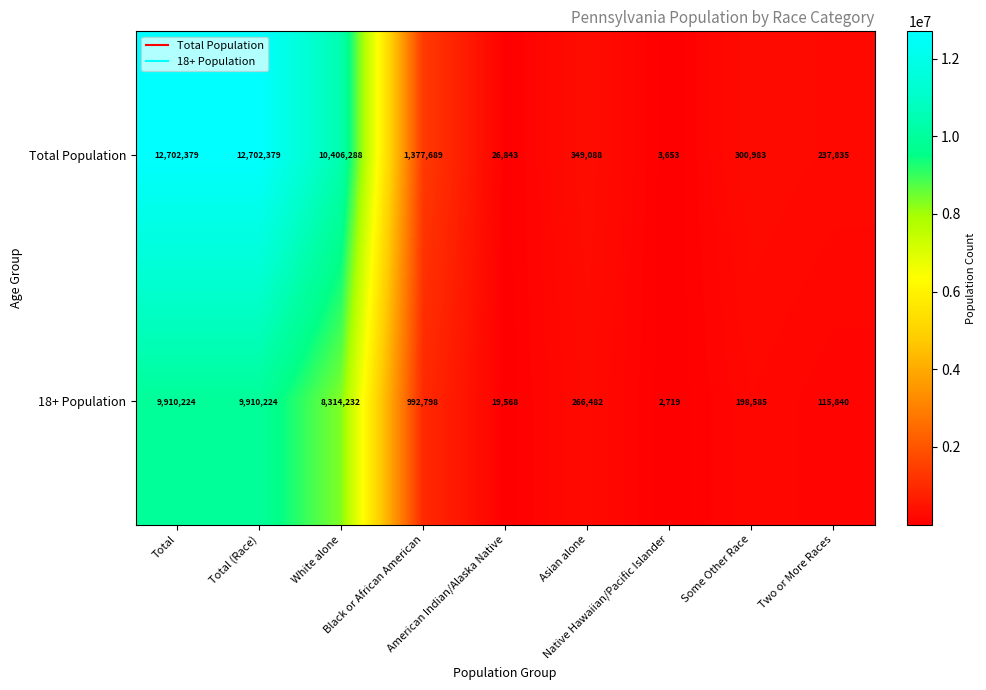

At how many categories does at least one series exceed 8283605?

3